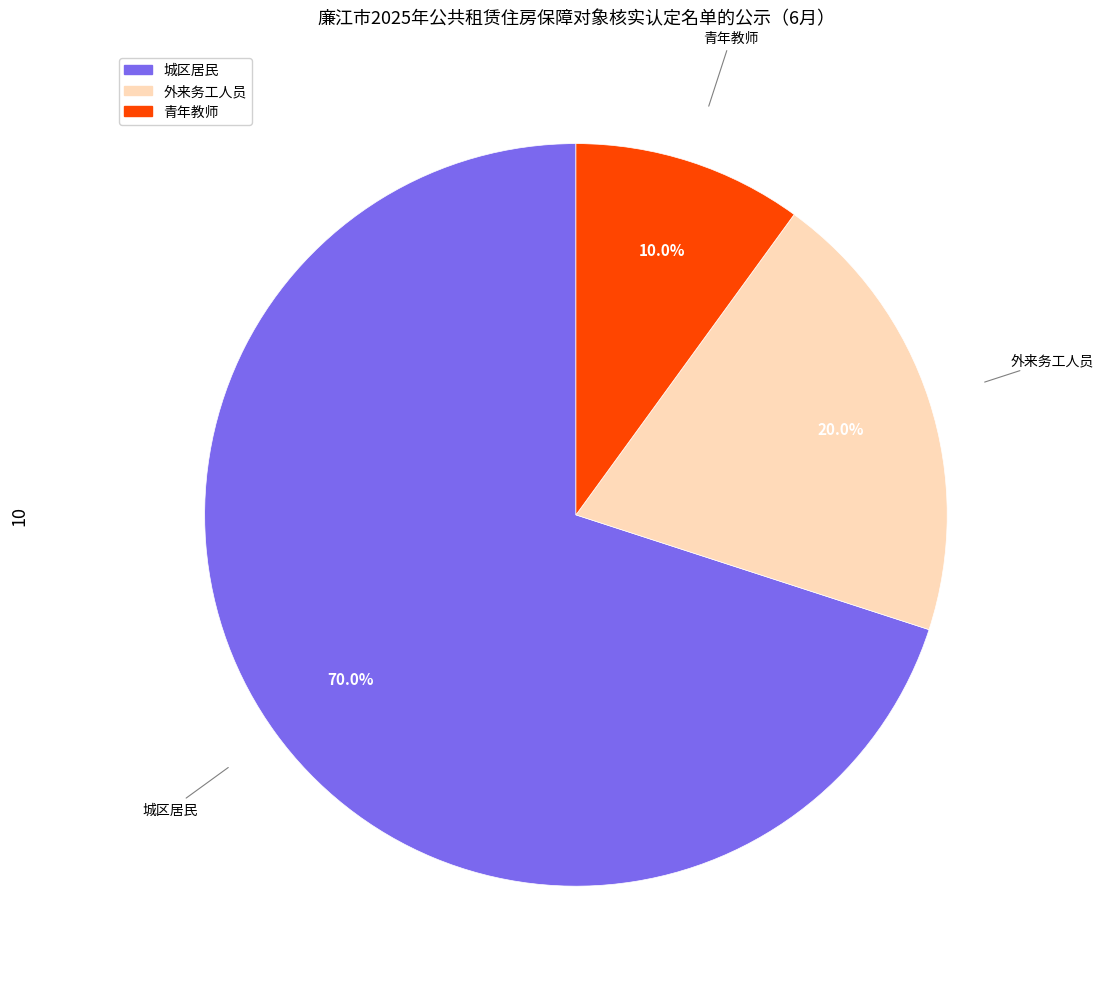

Approximately how many times larger is the value at 青年教师 compared to 城区居民?

0.1